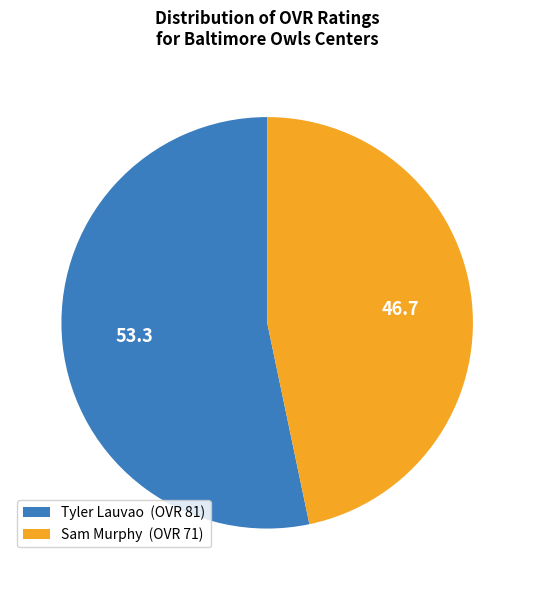

What is the smallest slice in the pie chart?

Sam Murphy